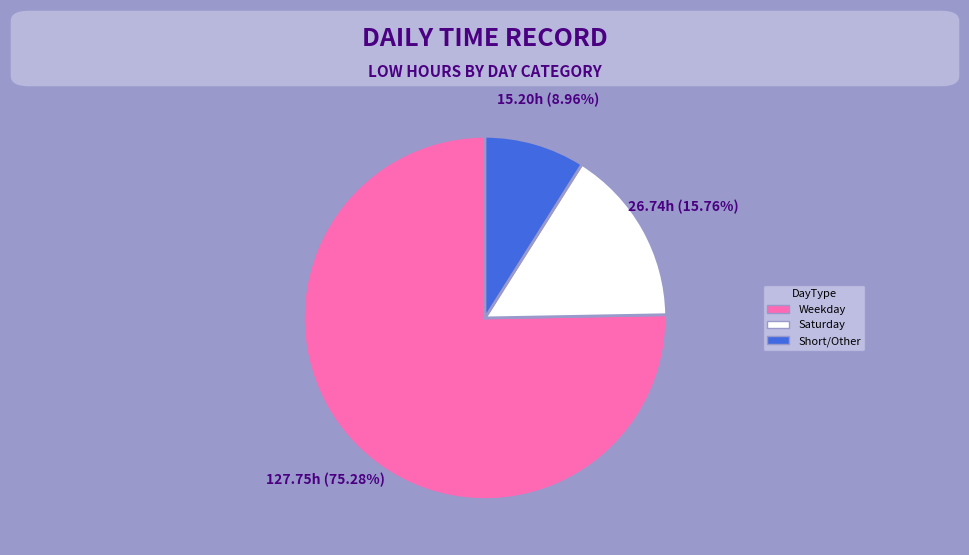

How many slices are in this pie chart?

3